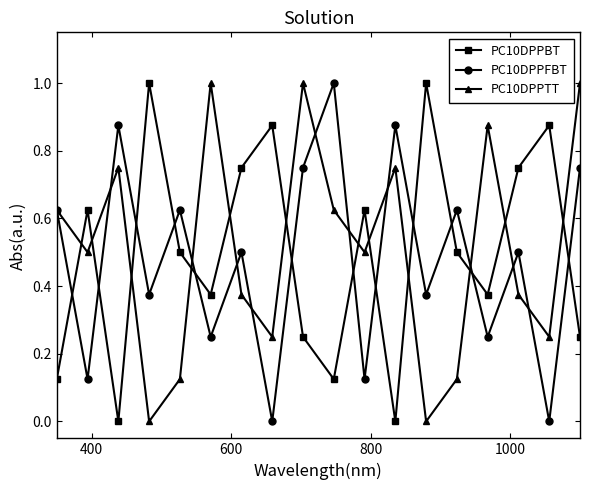

What are all the series names shown in the legend?

PC10DPPBT, PC10DPPFBT, PC10DPPTT